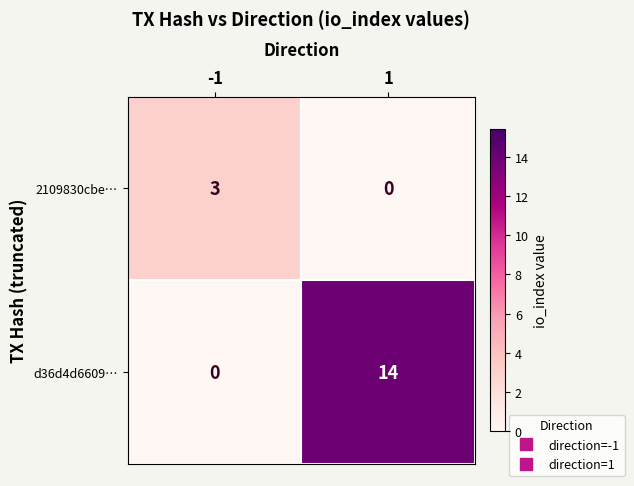

Which series has the largest total across all categories?

d36d4d6609…